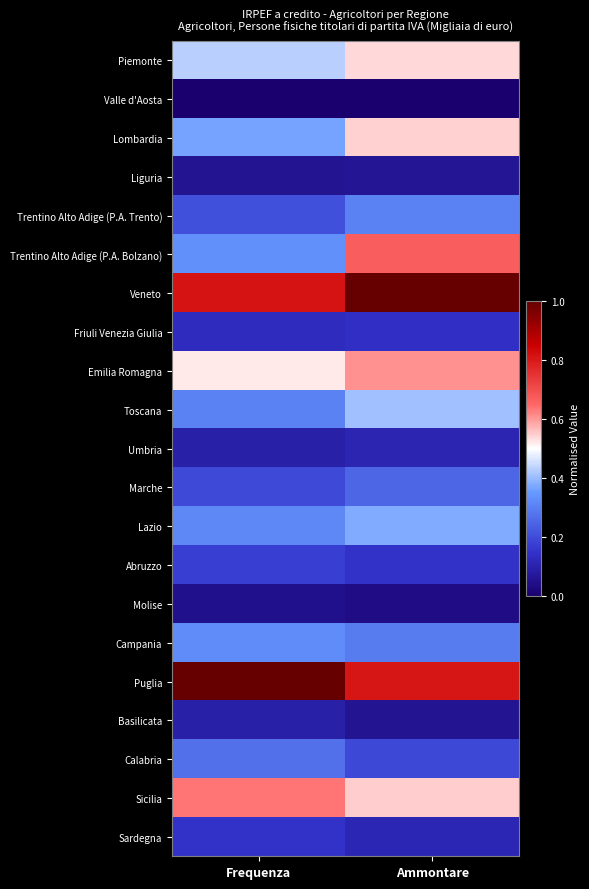

At Ammontare, list the series in order from largest to smallest.

Veneto, Puglia, Trentino Alto Adige (P.A. Bolzano), Emilia Romagna, Sicilia, Lombardia, Piemonte, Toscana, Lazio, Trentino Alto Adige (P.A. Trento), Campania, Marche, Calabria, Abruzzo, Friuli Venezia Giulia, Sardegna, Umbria, Liguria, Basilicata, Molise, Valle d'Aosta